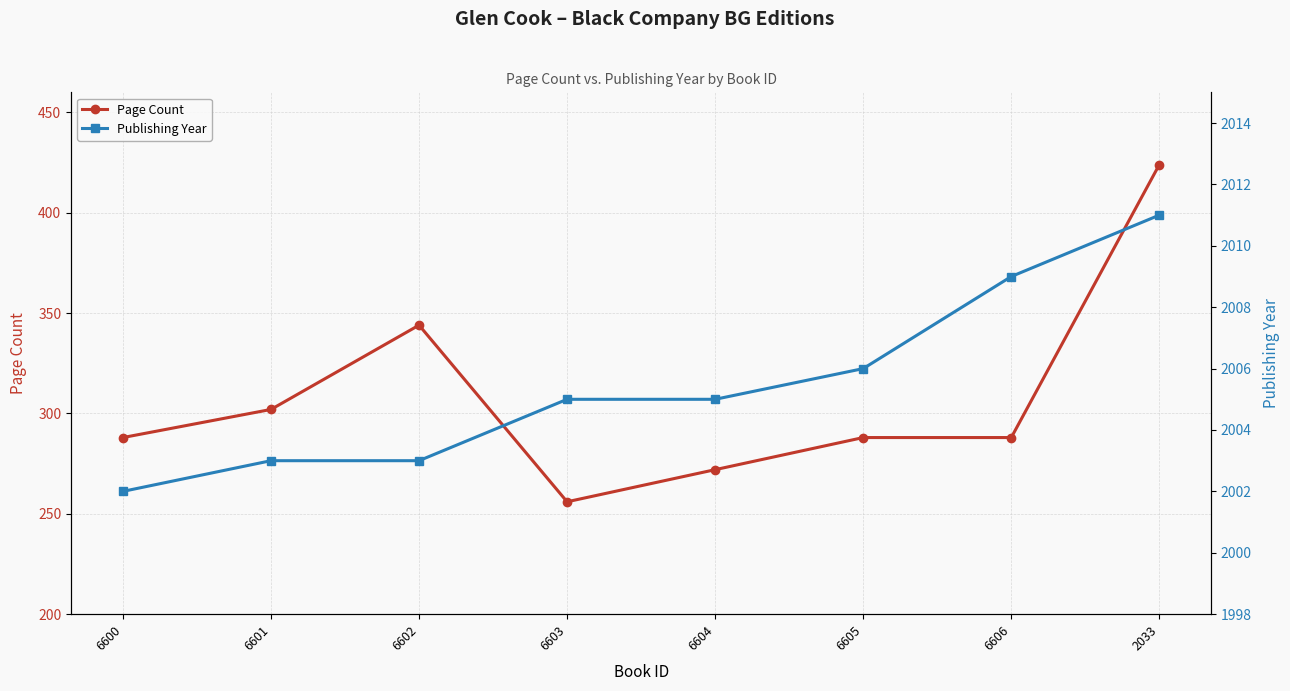

Is this an area chart (filled region under the line)?

No